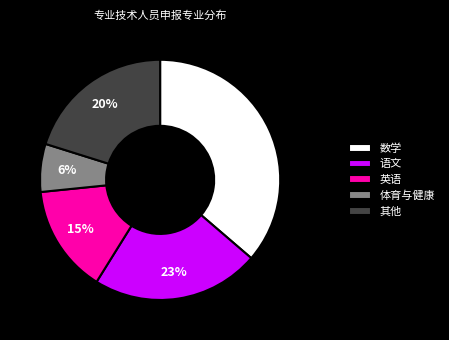

Which category has the smallest portion of the pie?

体育与健康